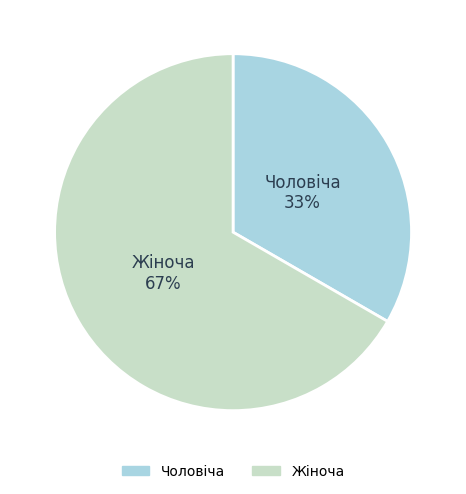

Which category has the biggest portion of the pie?

Жіноча